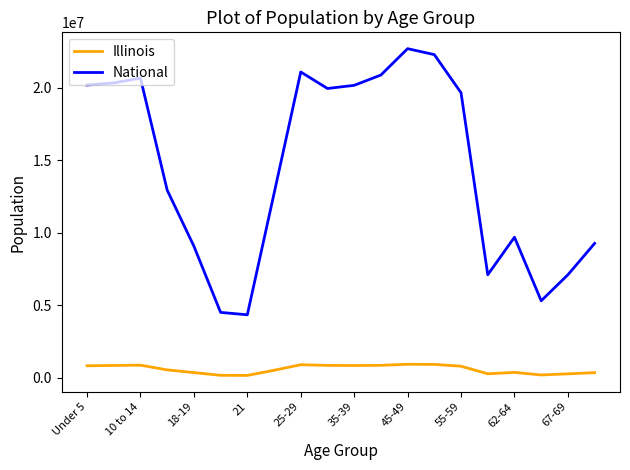

Which series has the widest spread of values?

National